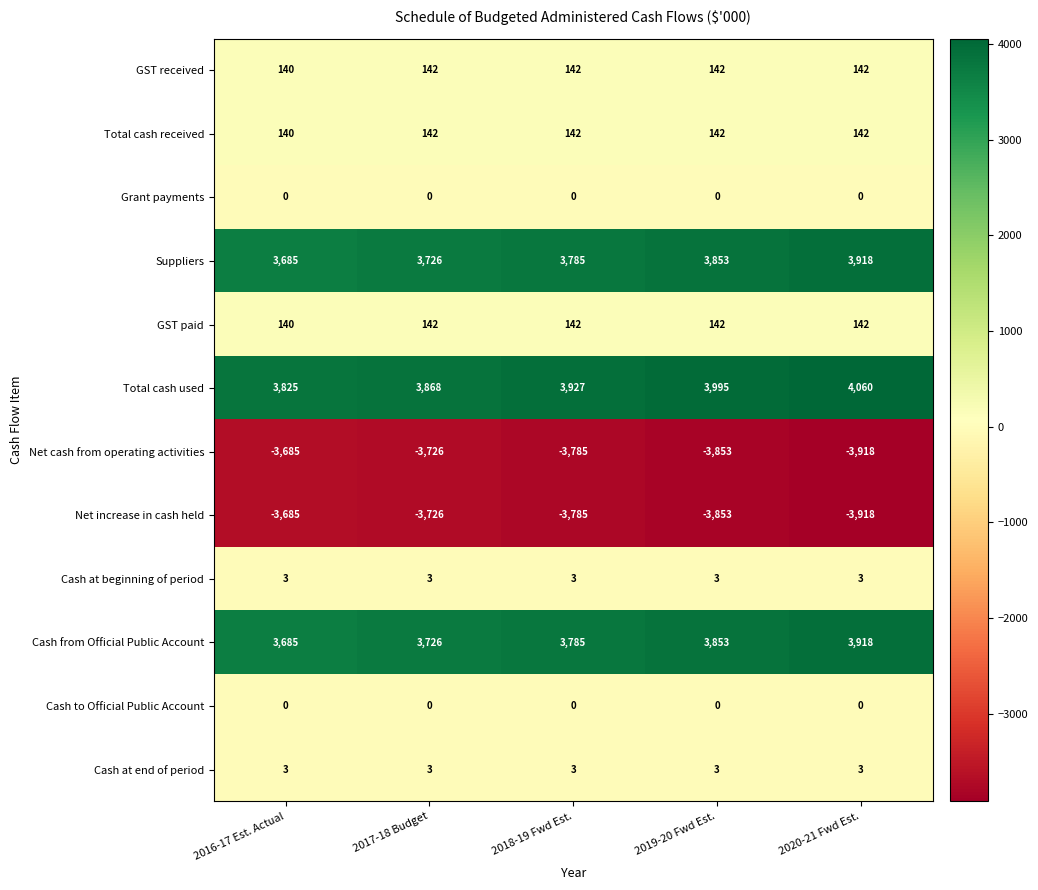

What is the average value of the GST received series?

142